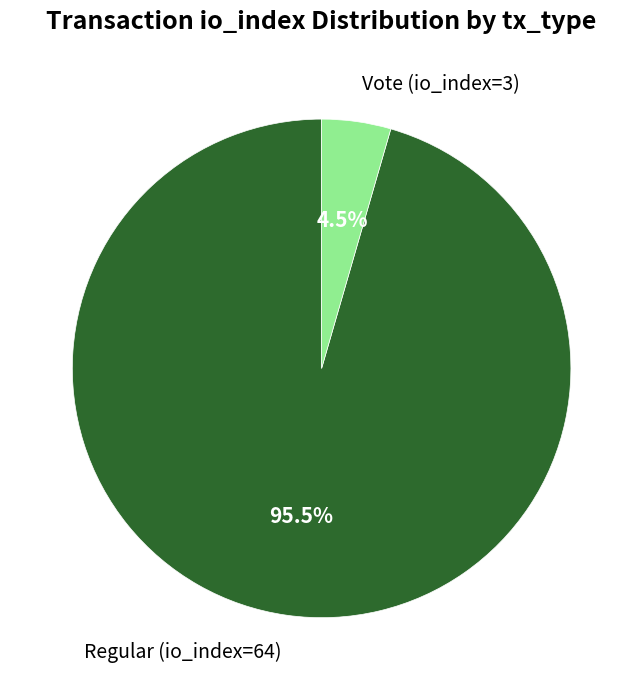

To the nearest percent, what is the difference between the largest and smallest slice percentages?

91%